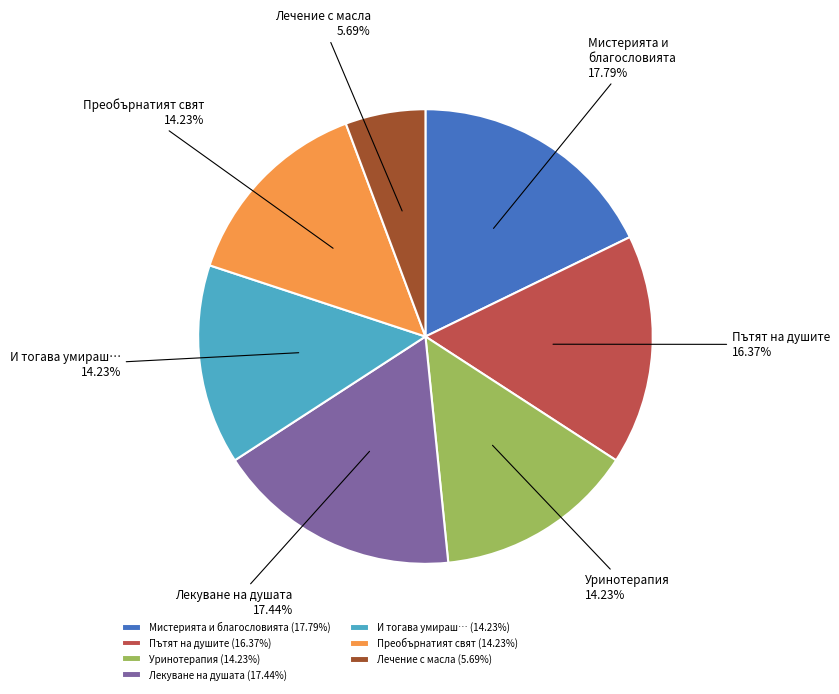

Approximately how many times larger is the value at Лекуване на душата compared to Пътят на душите?

1.1